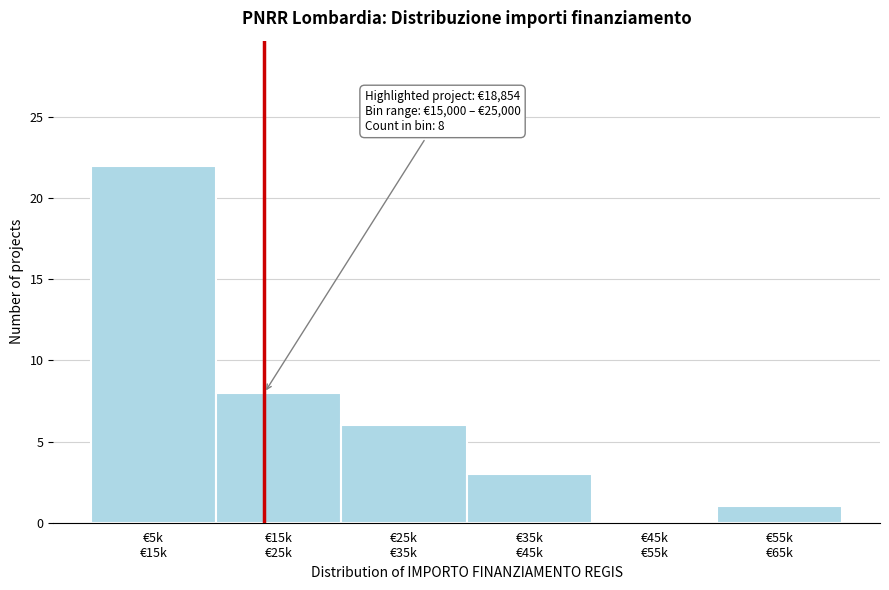

What is the greatest value displayed?

22